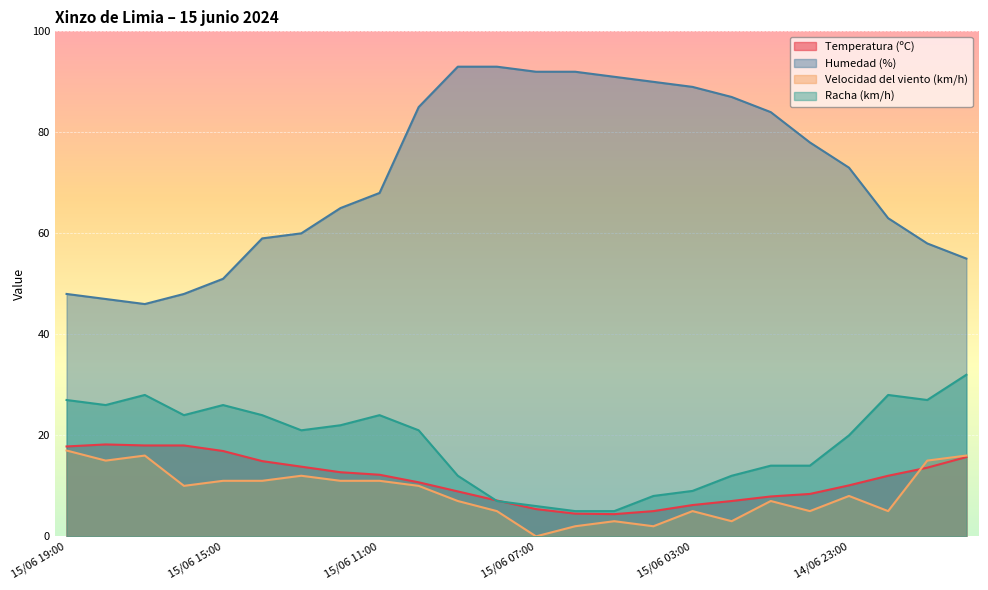

At which category does Racha (km/h) reach its first local peak?

15/06 17:00